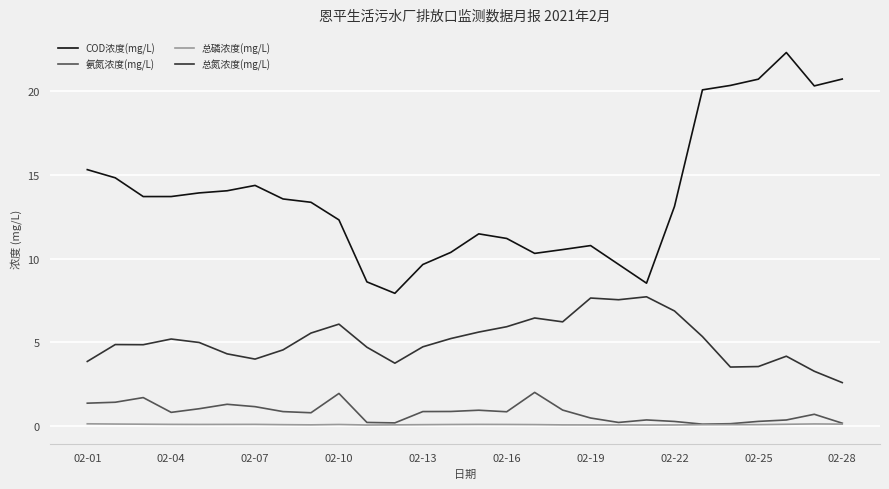

True or false: COD浓度(mg/L) and 总氮浓度(mg/L) cross at least once.

False